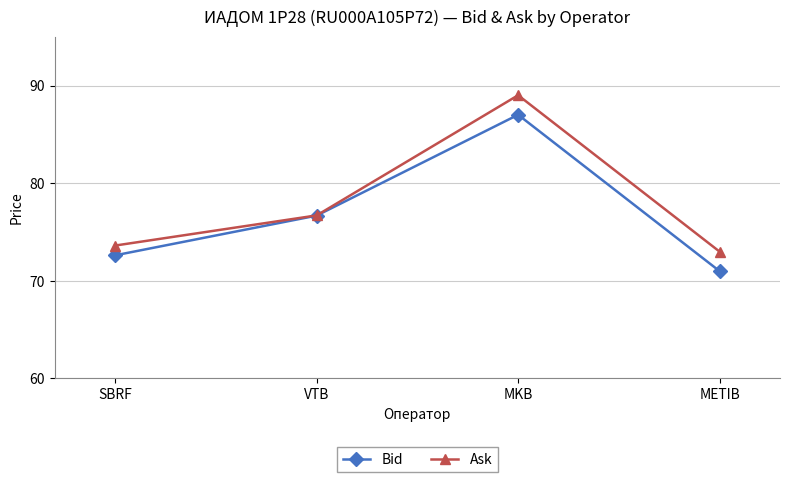

What is the value of the Ask point at the 1st from the left?

73.6